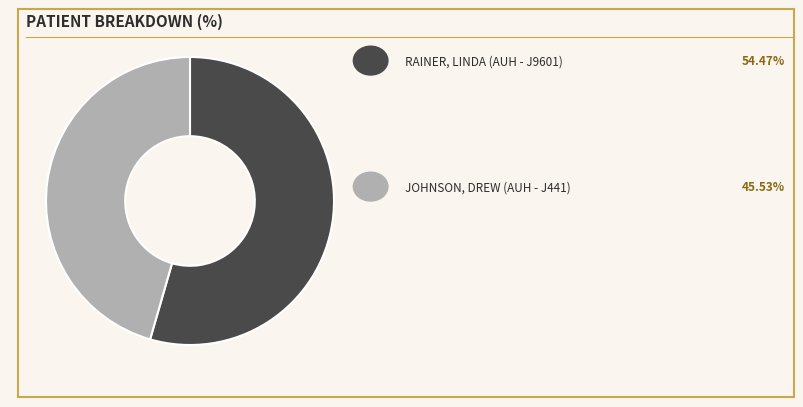

Is there any slice that represents more than half of the pie?

Yes